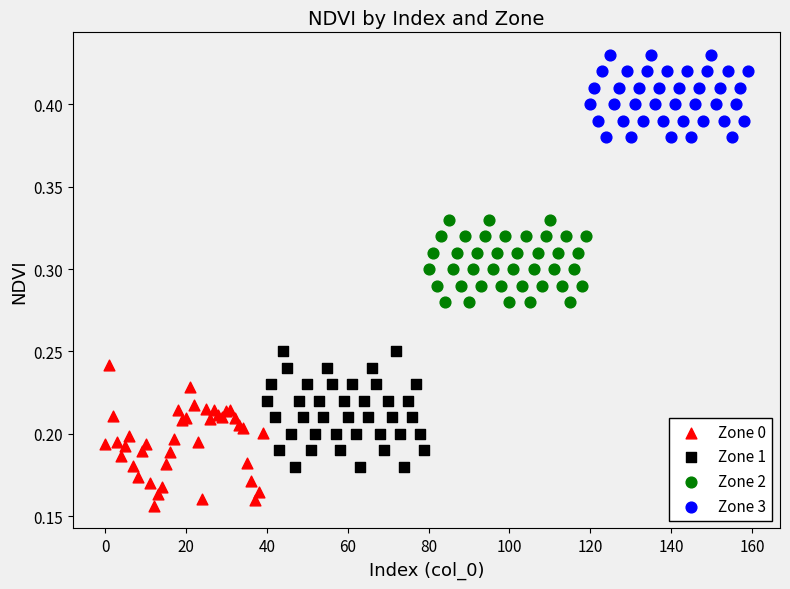

Which series reaches the minimum Y coordinate?

Zone 0